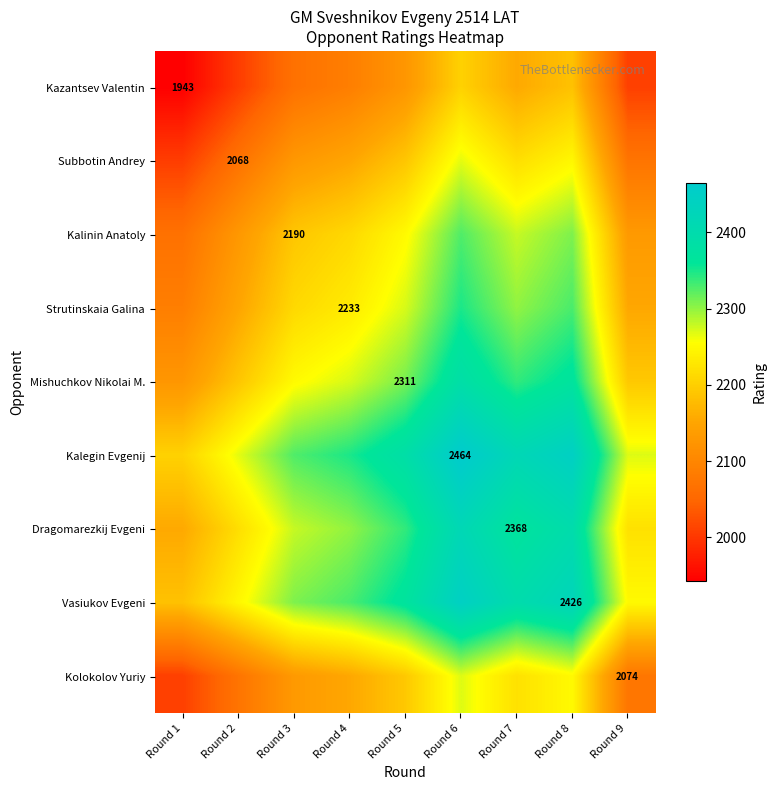

What value does the Kalinin Anatoly series have at Round 9?

2132.0